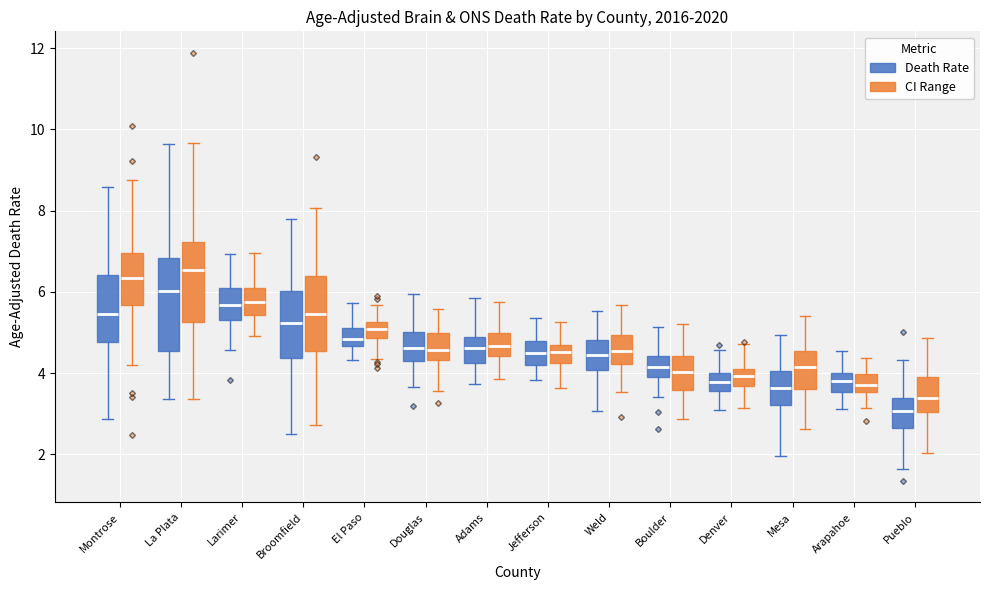

Which box is the tallest, from its lower edge to its upper edge?

La Plata (Death Rate)